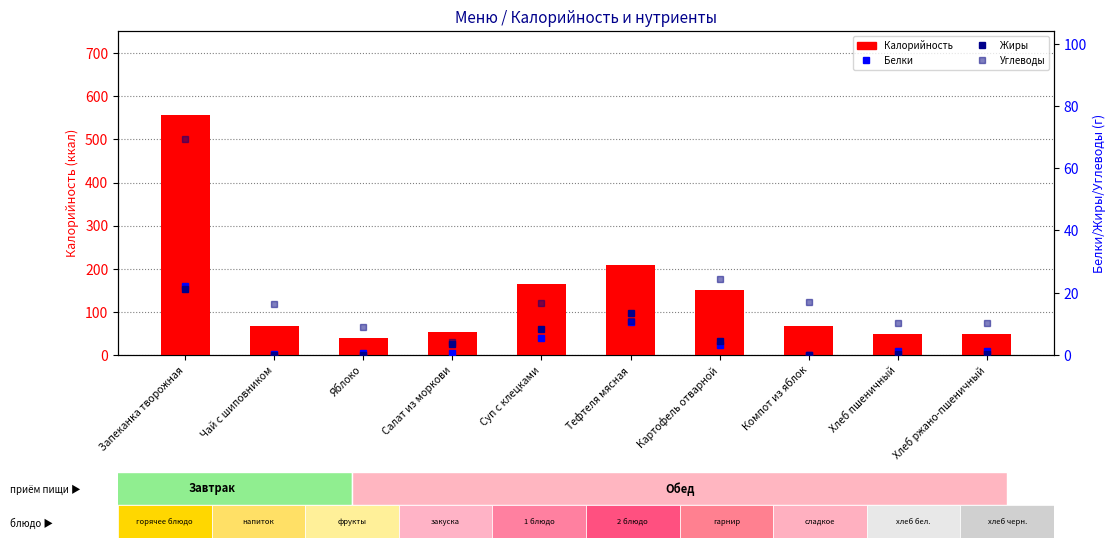

Which category has the highest value in the Калорийность series?

Запеканка творожная